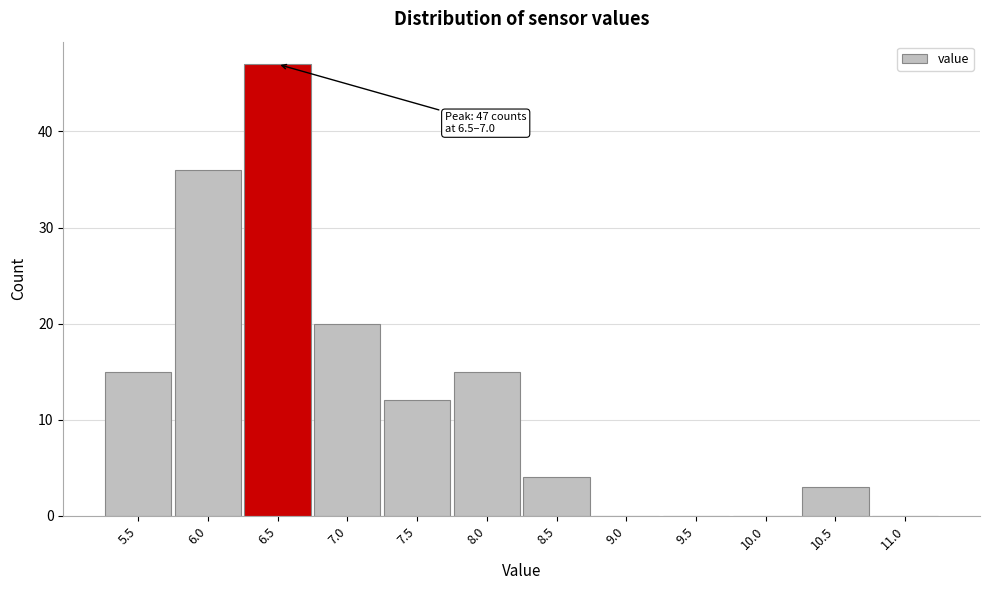

Reading right to left, list all the values displayed in this chart.

11.0=0	10.5=3	10.0=0	9.5=0	9.0=0	8.5=4	8.0=15	7.5=12	7.0=20	6.5=47	6.0=36	5.5=15